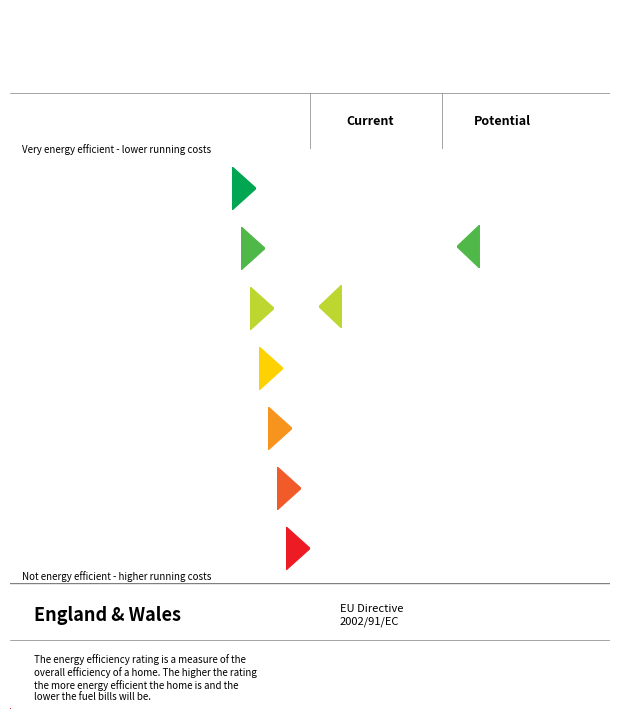

How many data points in Latitude are above -9?

2